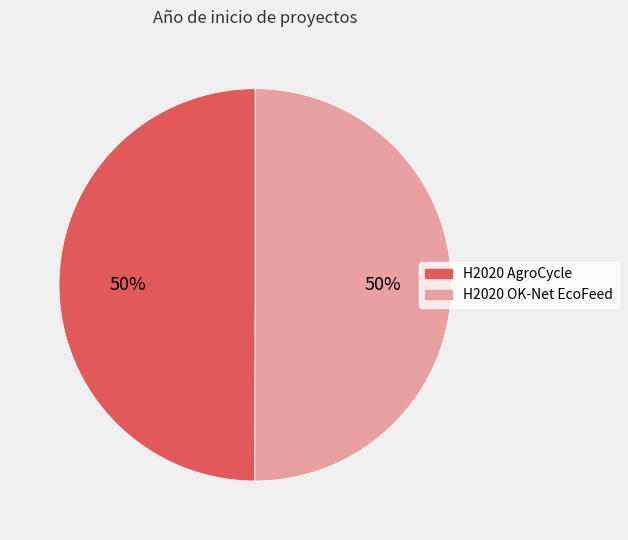

How many segments does this pie chart have?

2